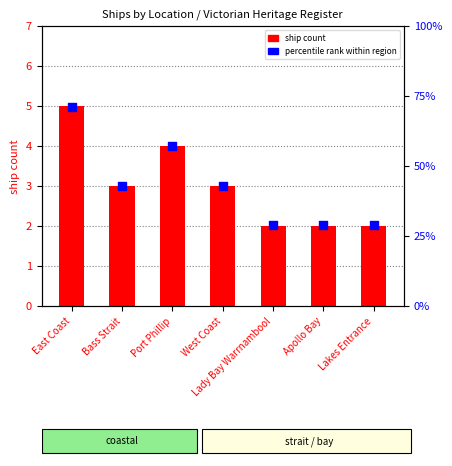

At how many categories does at least one series exceed 17?

7